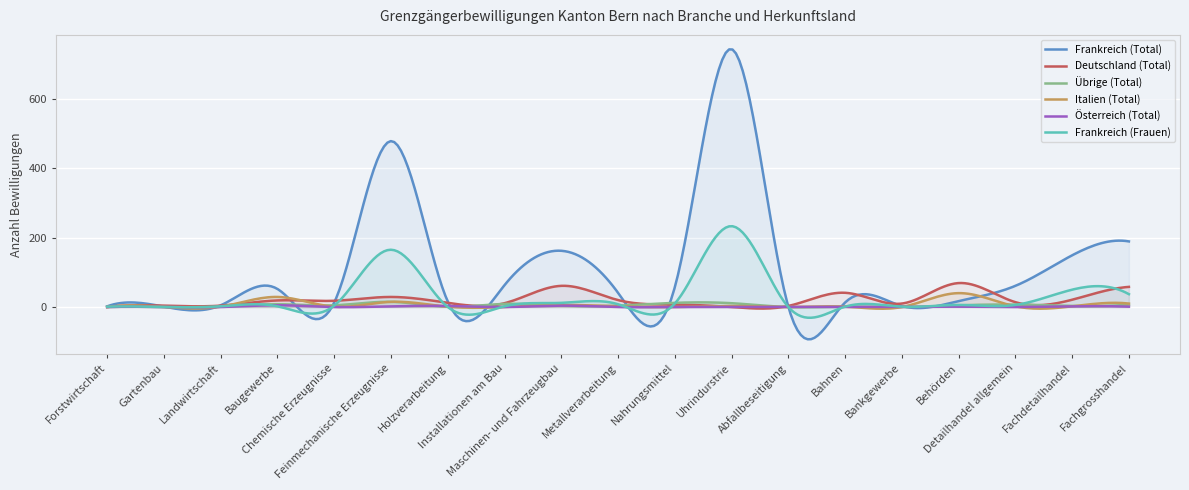

What are all the series names shown in the legend?

Frankreich (Total), Deutschland (Total), Übrige (Total), Italien (Total), Österreich (Total), Frankreich (Frauen)